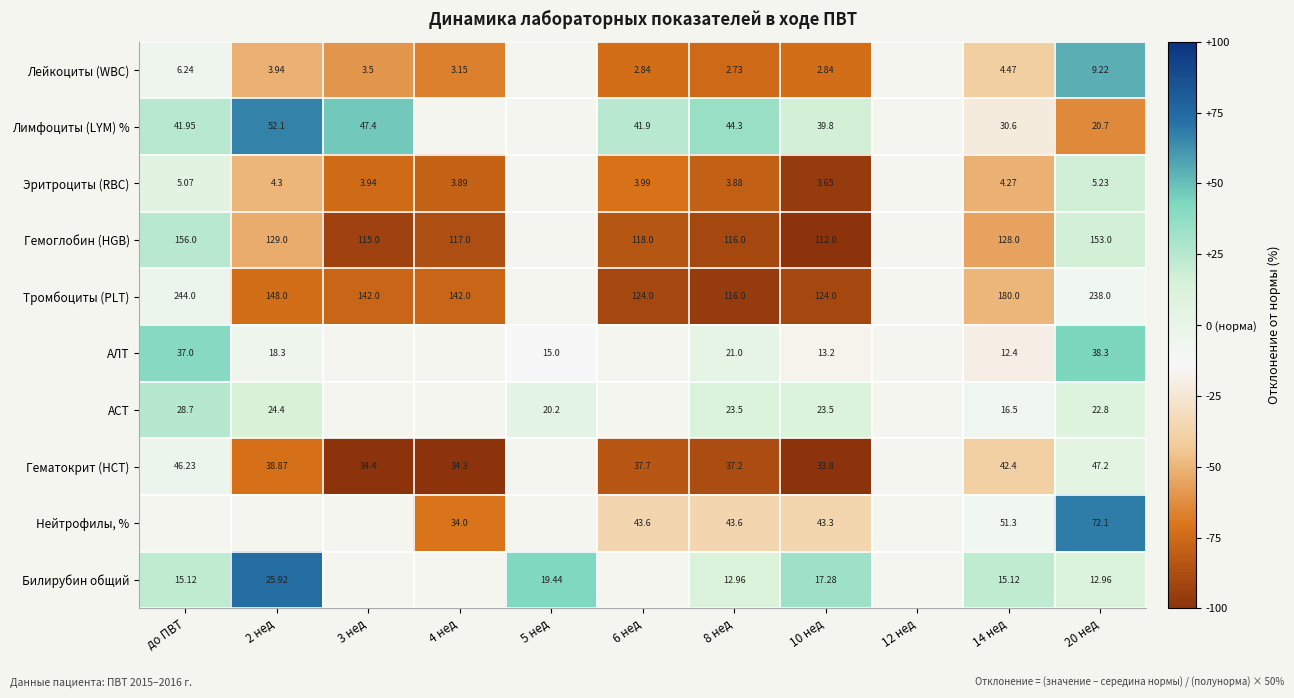

How many distinct data groups are displayed?

10